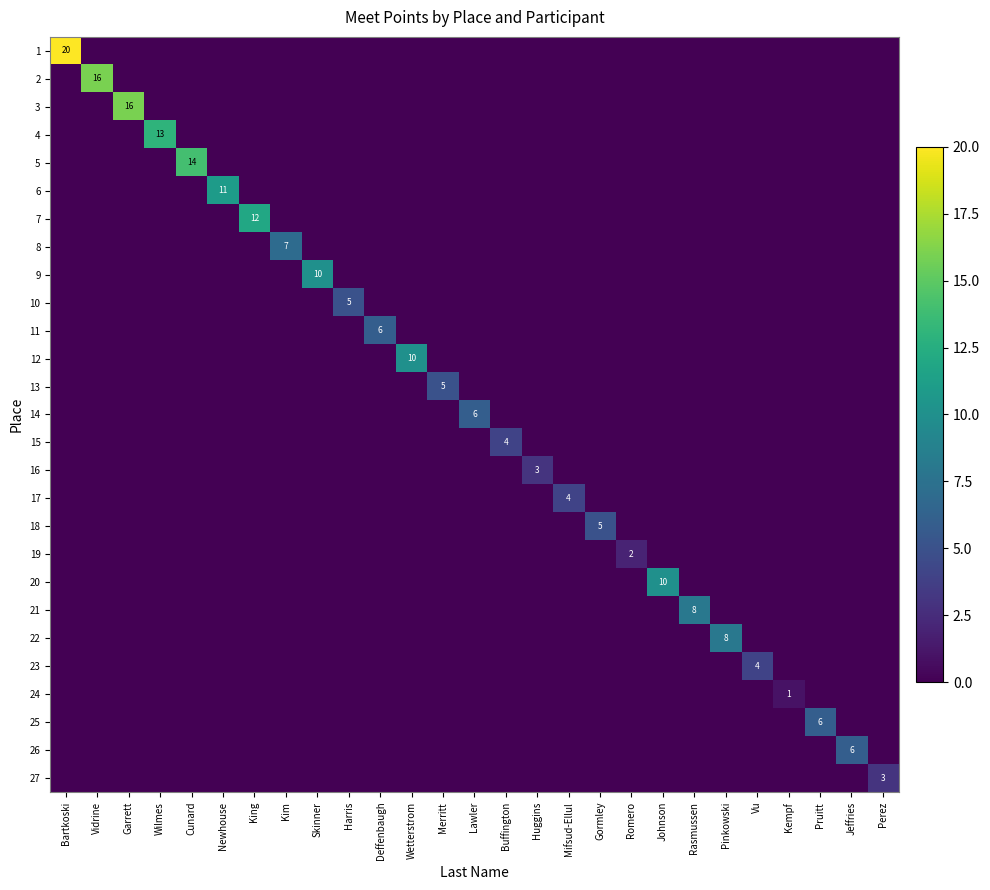

The value of 18 at Pruitt is -2. True or false?

False